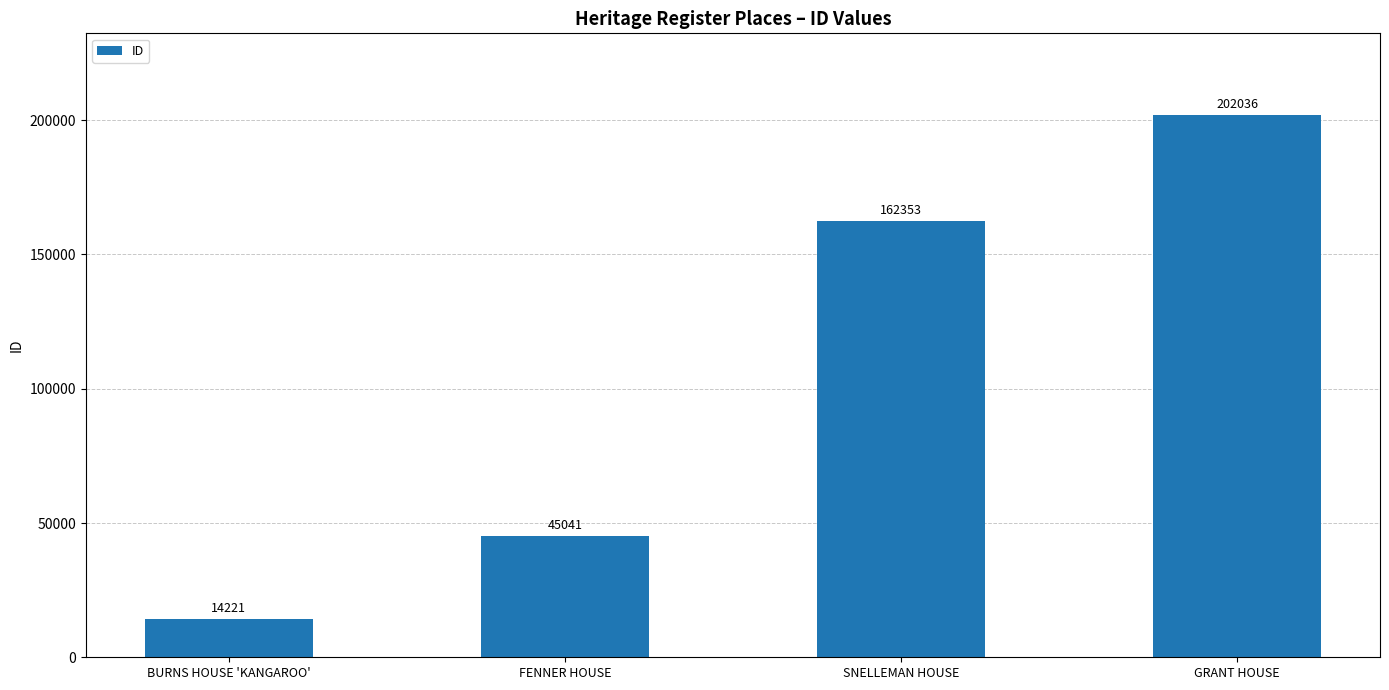

How many values are between 45041 and 202036?

3